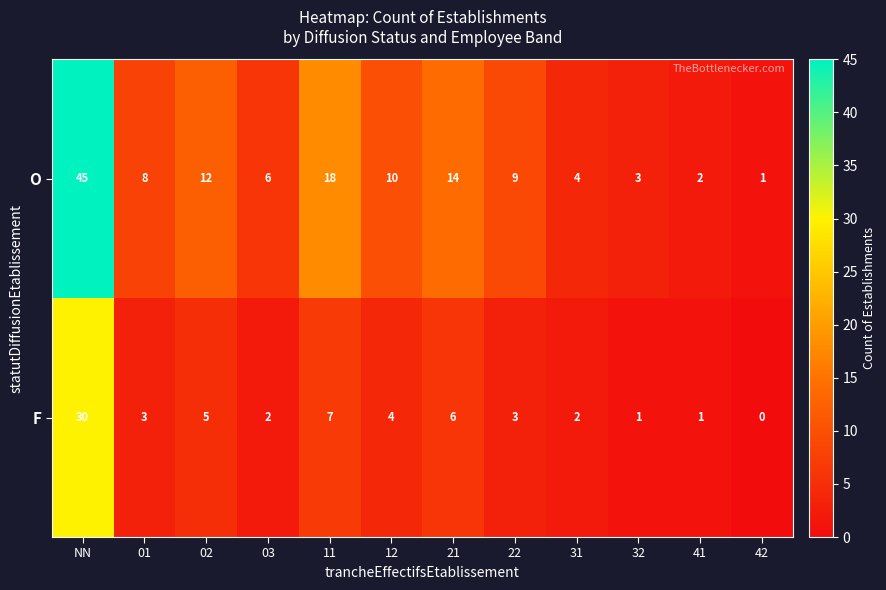

What is the total value across all series at 12?

14